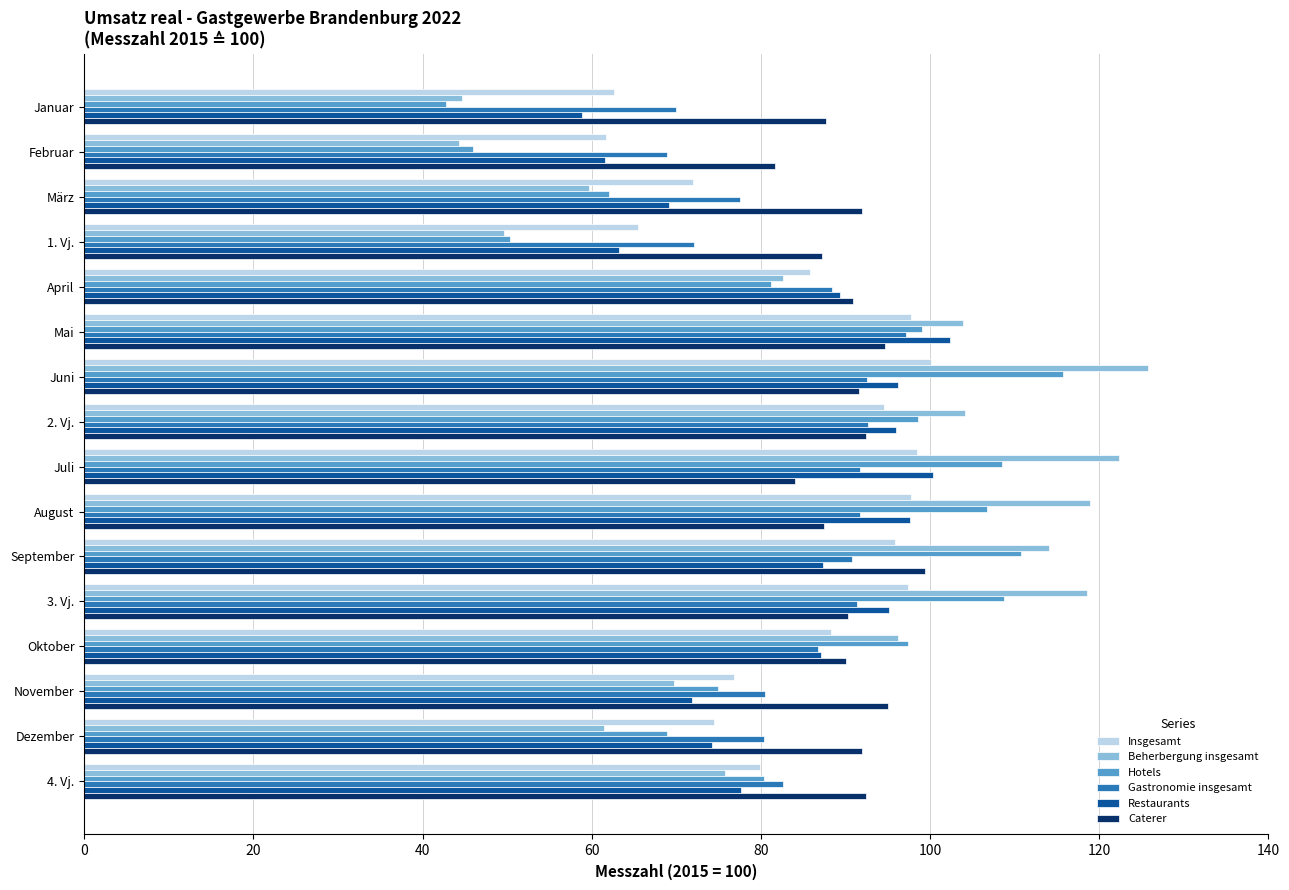

Is it true that Restaurants equals 44.6 at Juli?

False